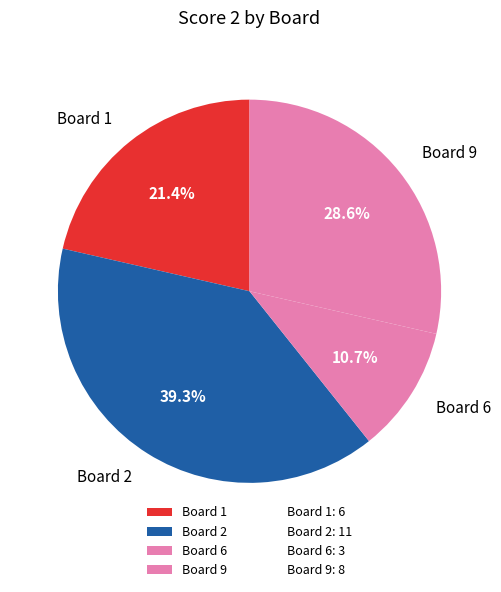

What percentage is NOT represented by Board 2?

60.7%